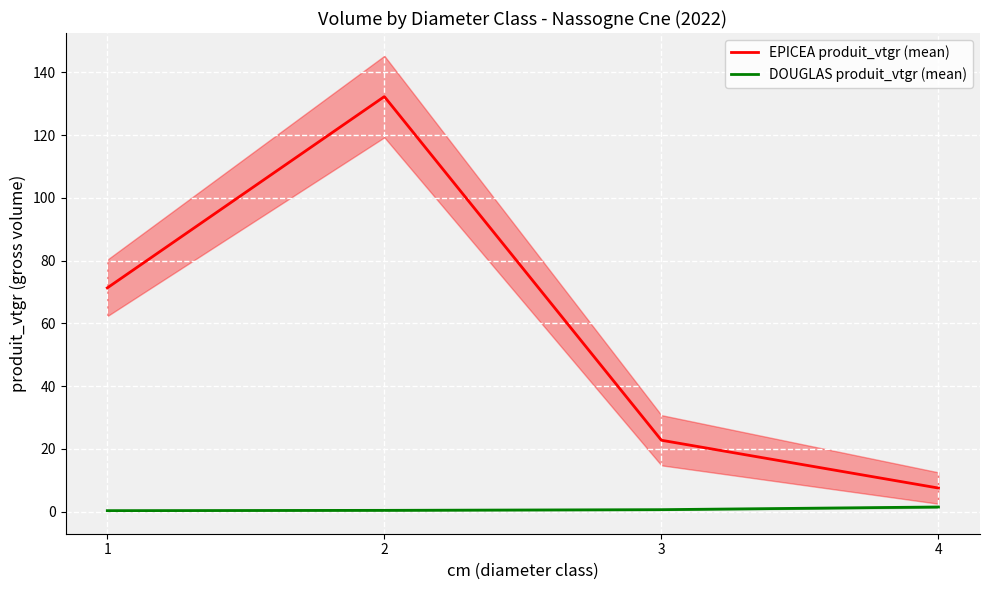

The value of EPICEA produit_vtgr (mean) at 2 is 231.6. True or false?

False